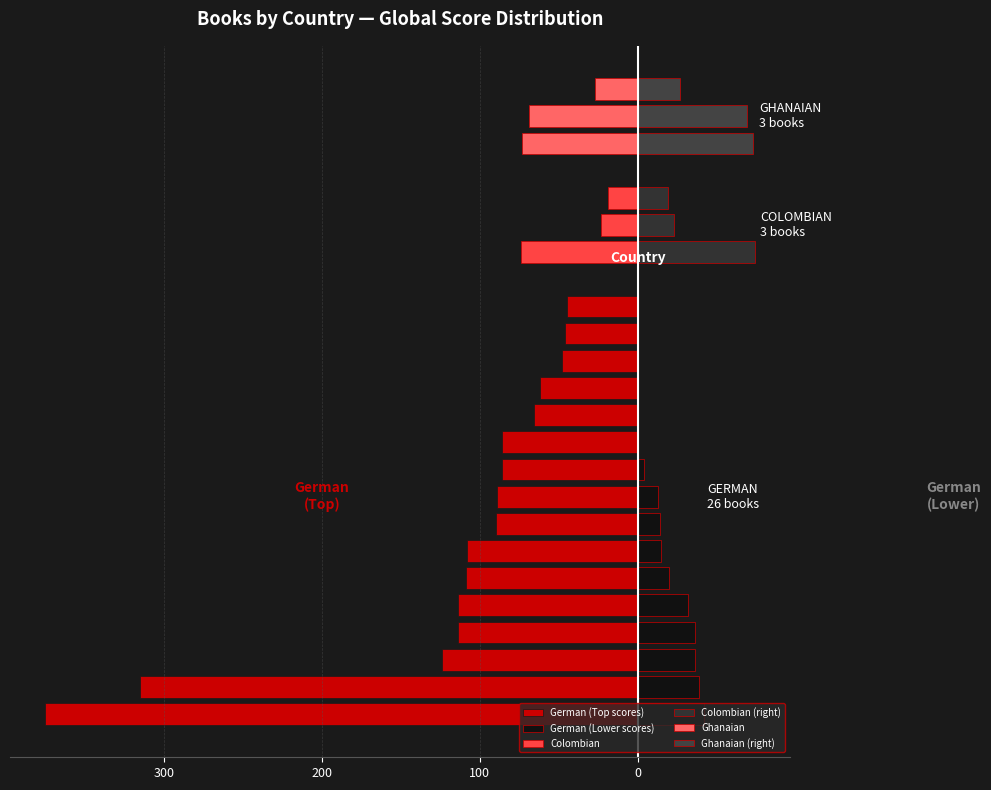

Between 9 and 11, which series saw the biggest shift?

German (Top scores)